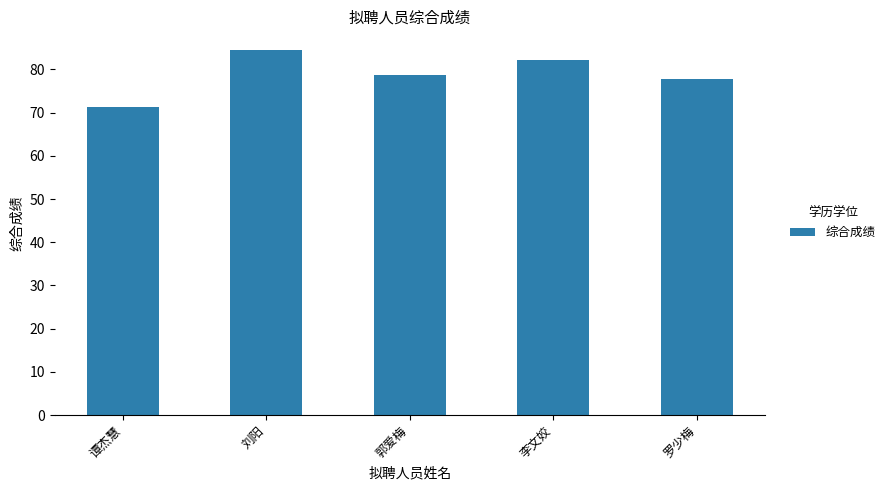

What is the change in value from 刘阳 to 郭爱梅?

-5.9